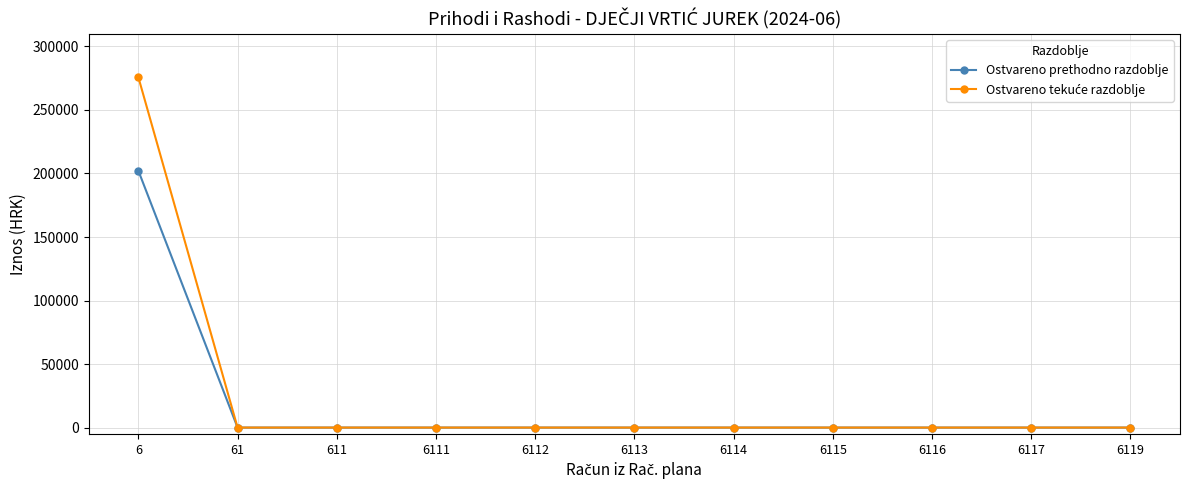

Does the chart have visible grid lines?

Yes